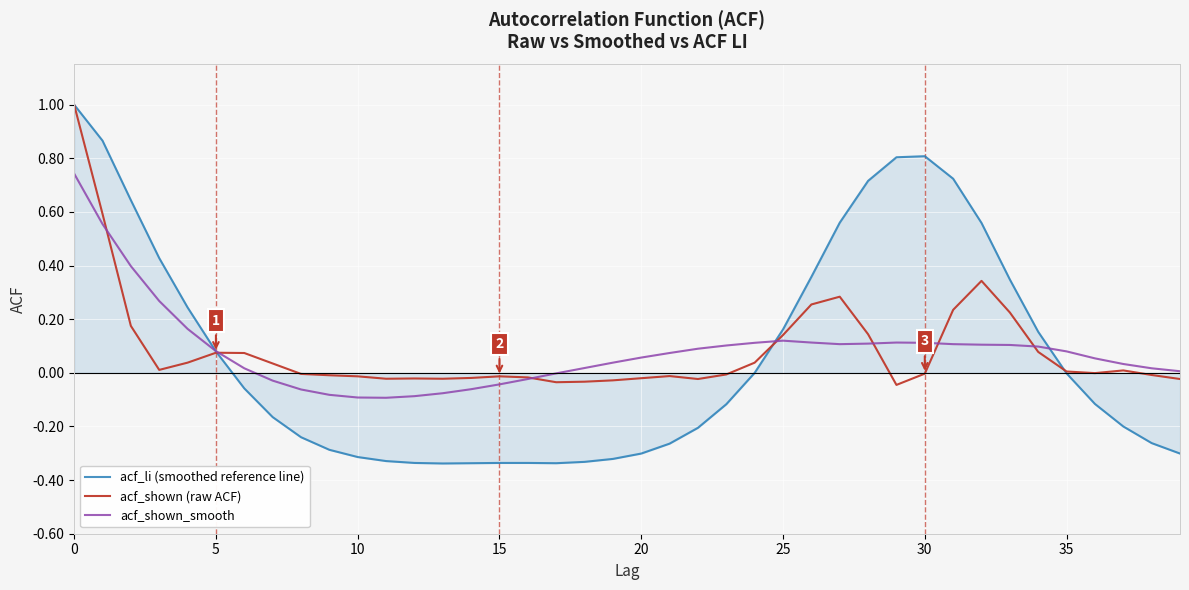

Which series has the largest range (max minus min)?

acf_li (smoothed reference line)